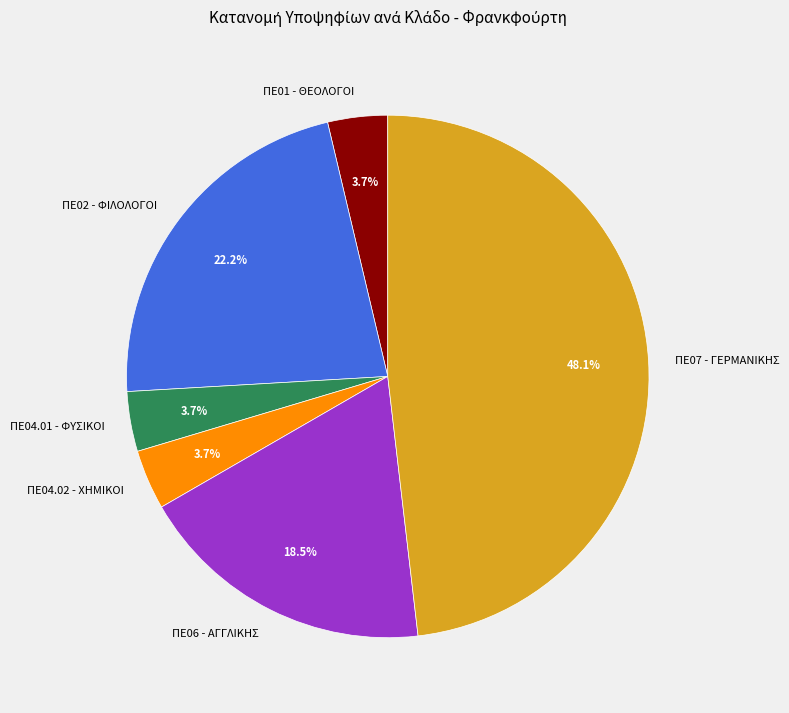

Is there a majority slice in this chart?

No